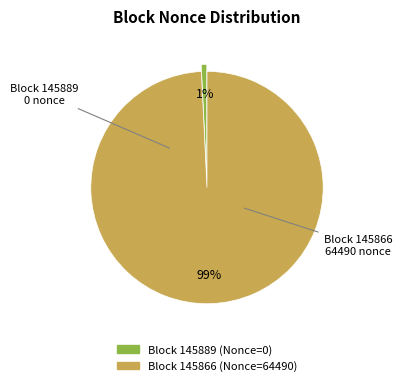

Does any single category account for the majority?

Yes